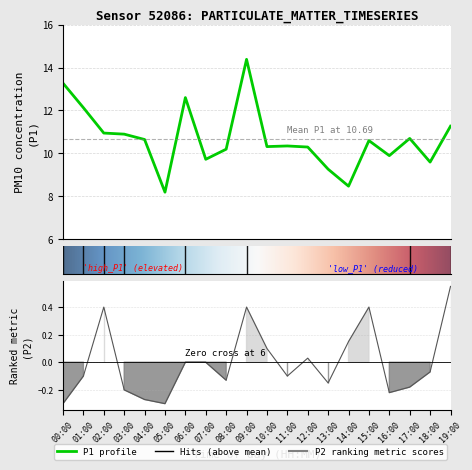

True or false: P1 and P2 intersect in this chart.

False